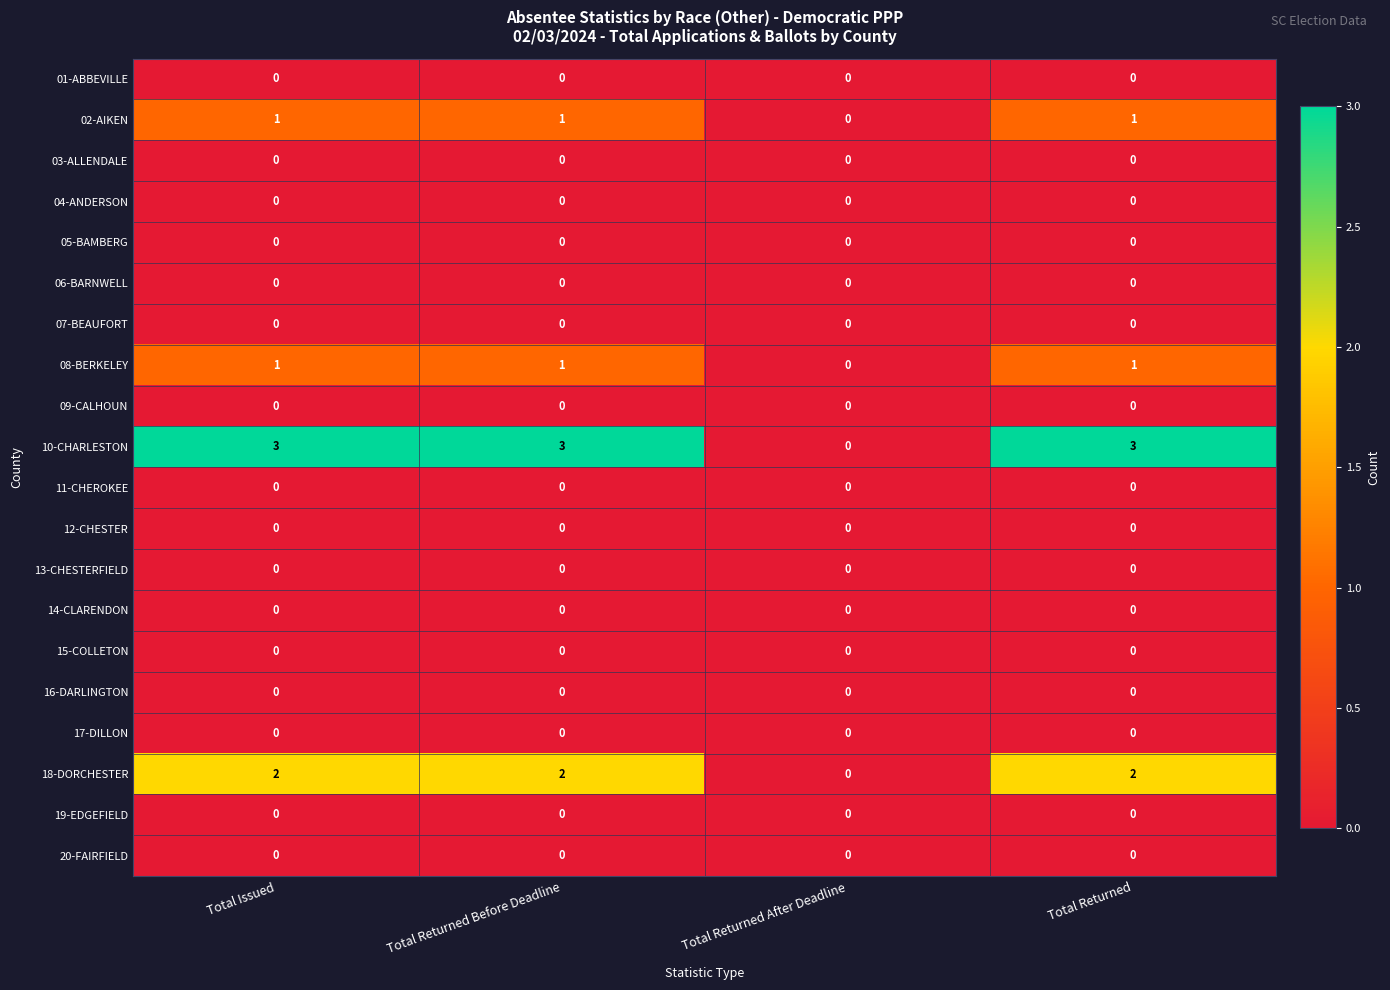

What is the highest value of the 10-CHARLESTON series?

3